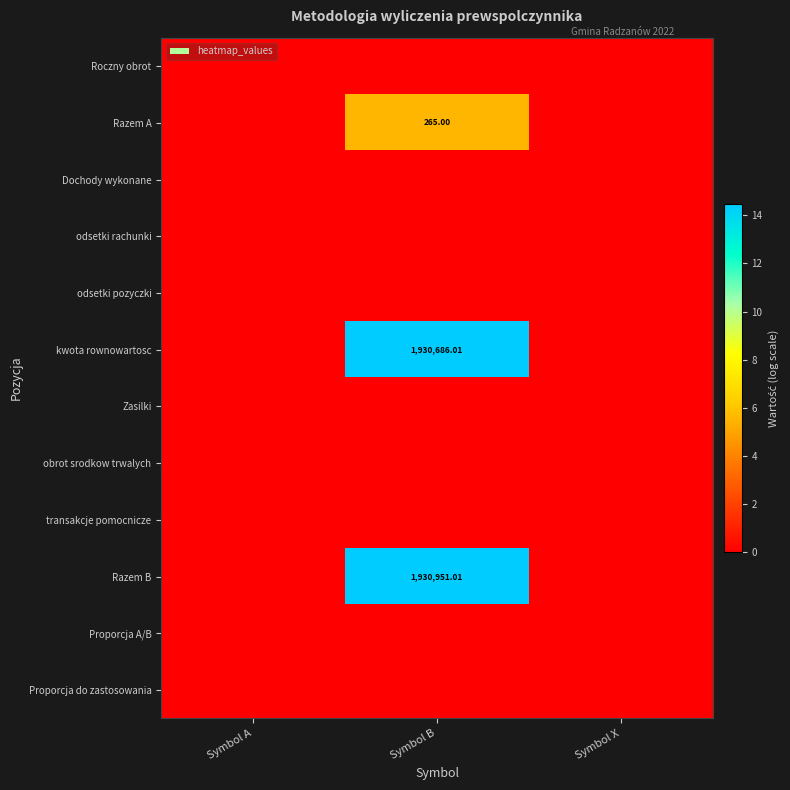

At which category is the sum across all series the highest?

Symbol B